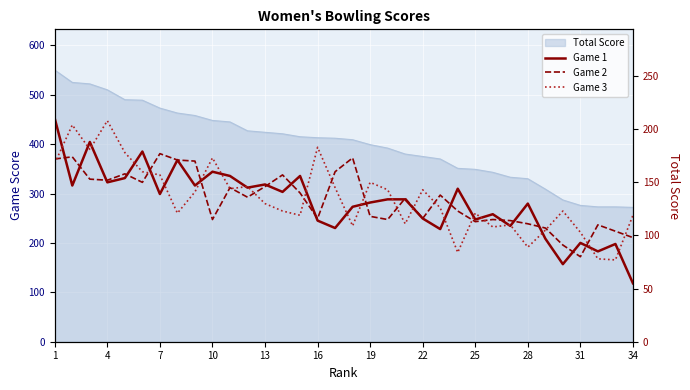

Where does the Game 3 series first go above 130?

1